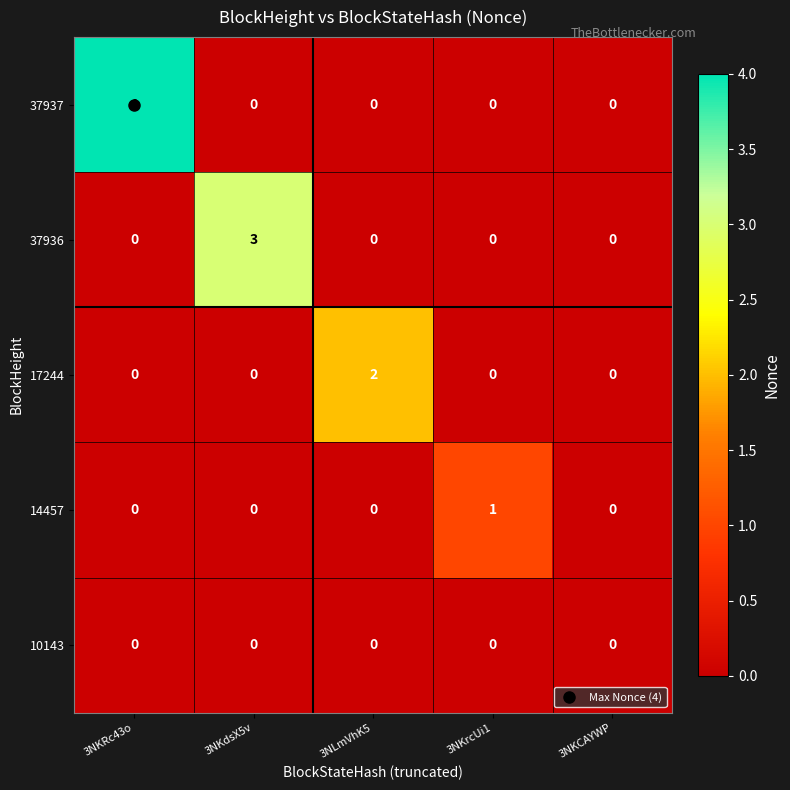

The value of 37936 at 3NLmVhK5 is 0. True or false?

True